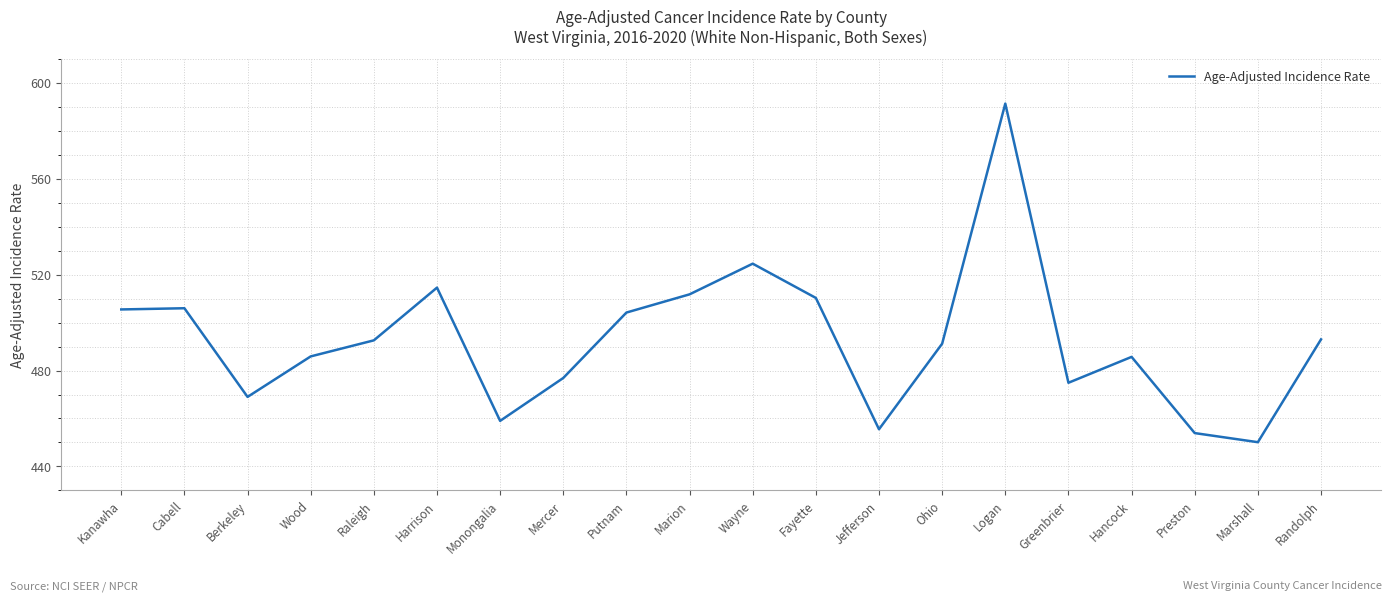

Where does the data first go above 492?

Kanawha